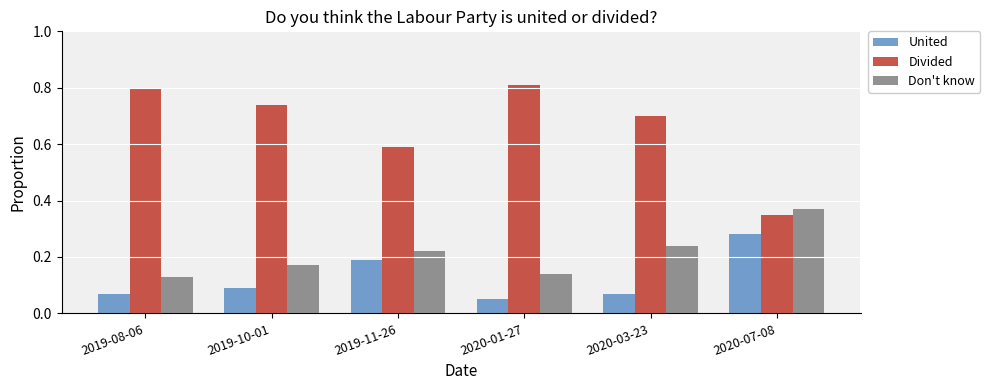

How many groups of bars are there?

6